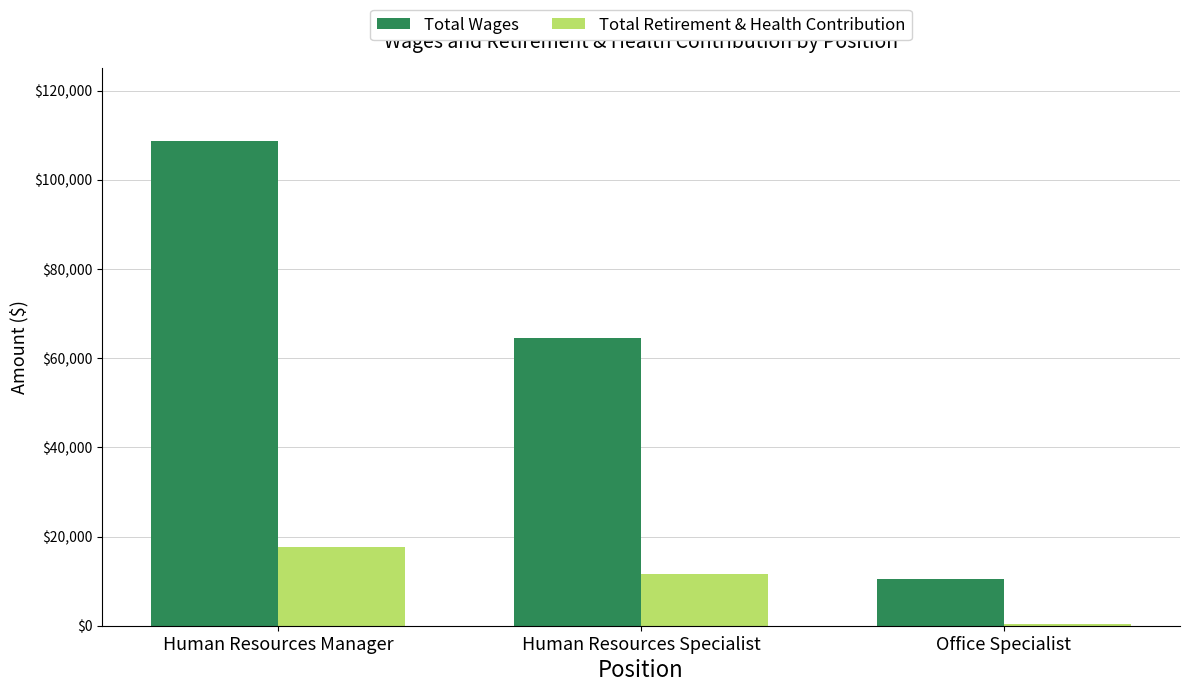

Rank the series by their maximum value, from lowest to highest.

Total Retirement & Health Contribution, Total Wages